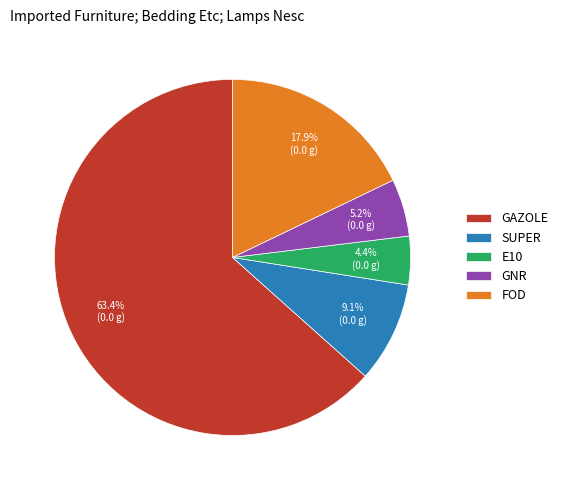

Which category has the biggest portion of the pie?

GAZOLE